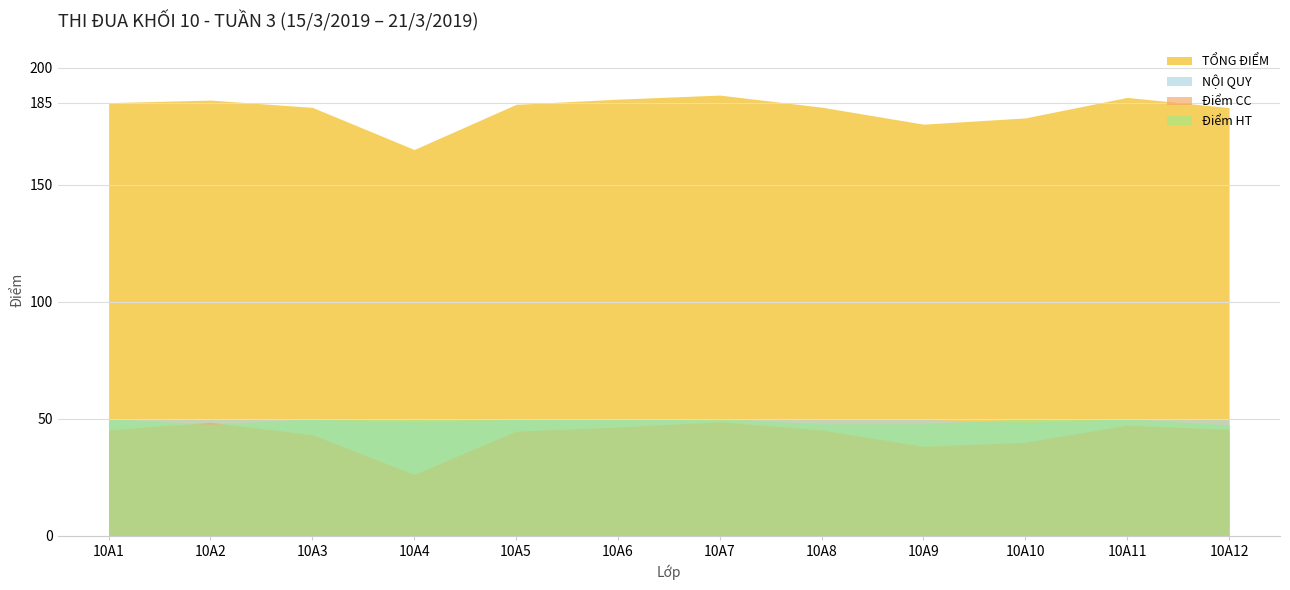

What value does the Điểm HT series have at 10A3?

50.0